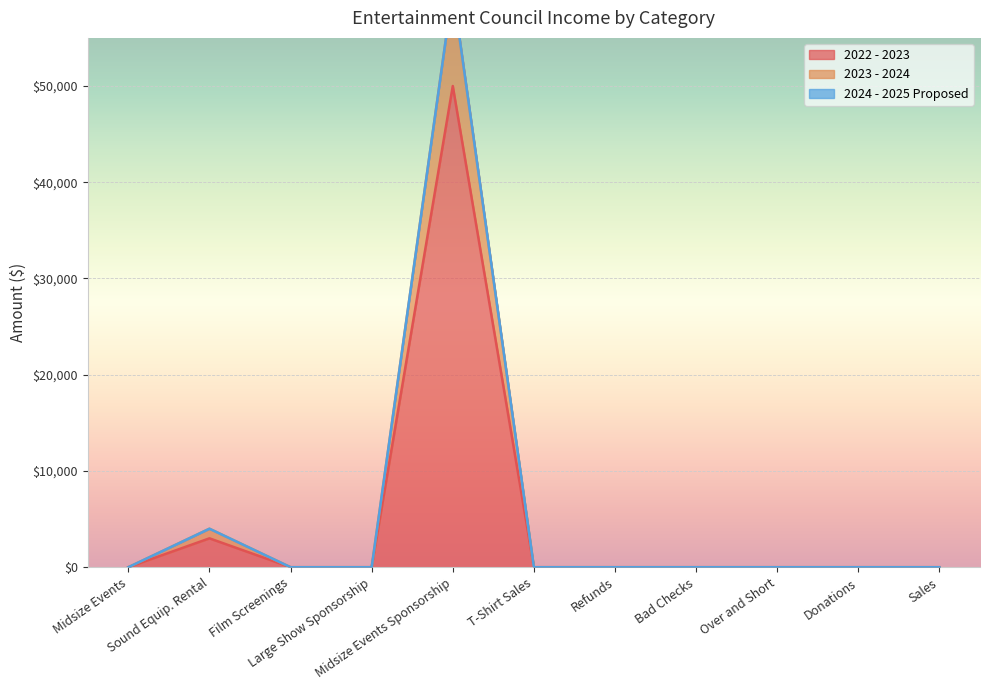

What is the highest value of the 2022 - 2023 series?

50000